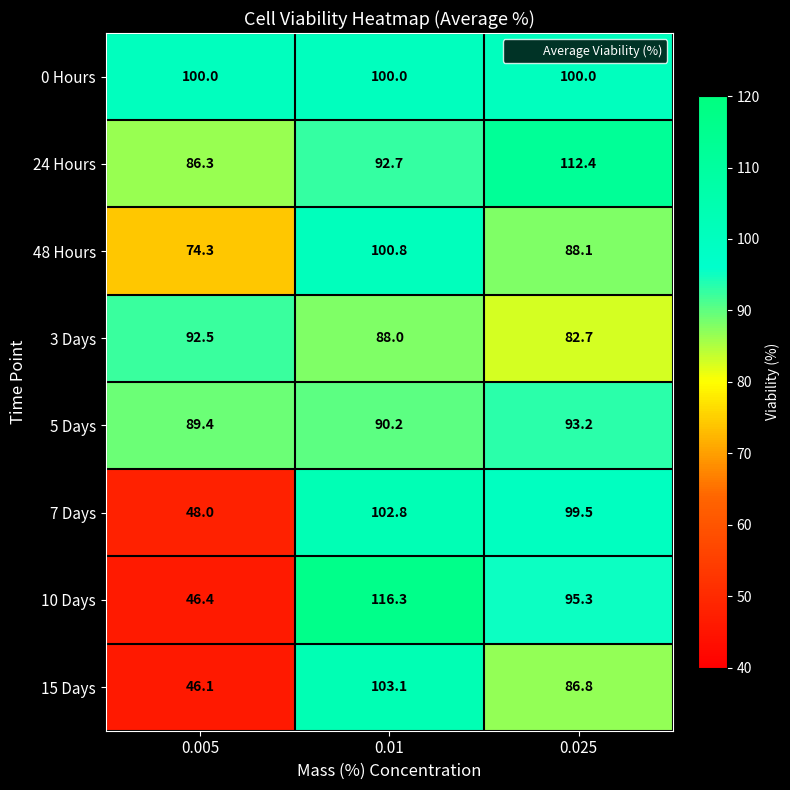

Between 0.005 and 0.01, which series saw the biggest shift?

10 Days